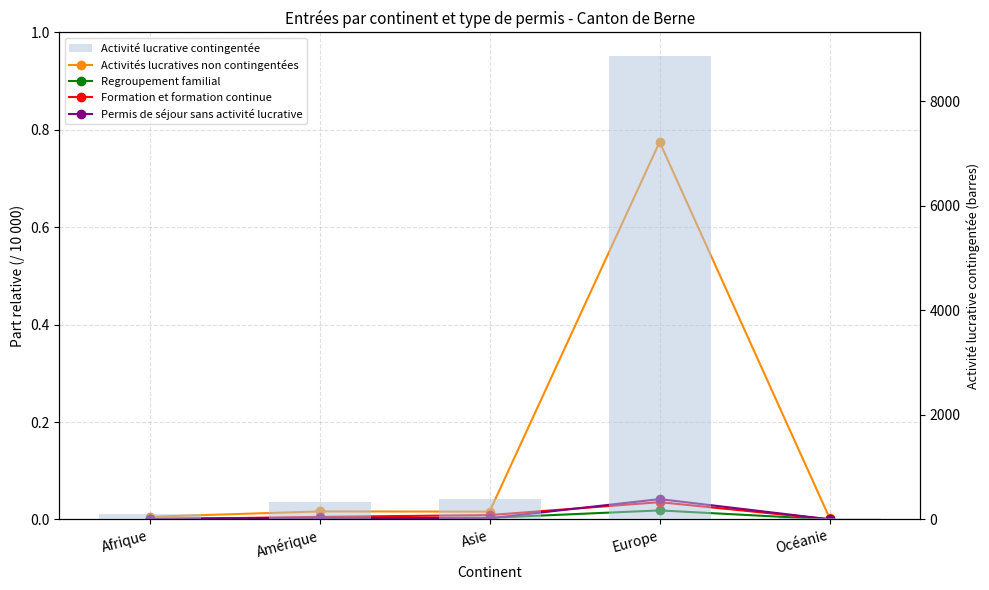

List the labels in order of Regroupement familial value, smallest first.

Océanie, Afrique, Amérique, Asie, Europe